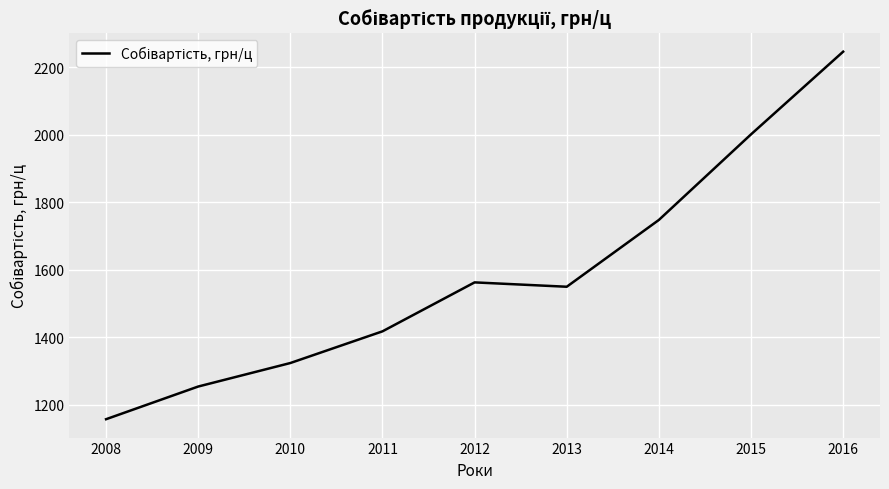

The chart shows a value of 1078.7 at 2014. True or false?

False